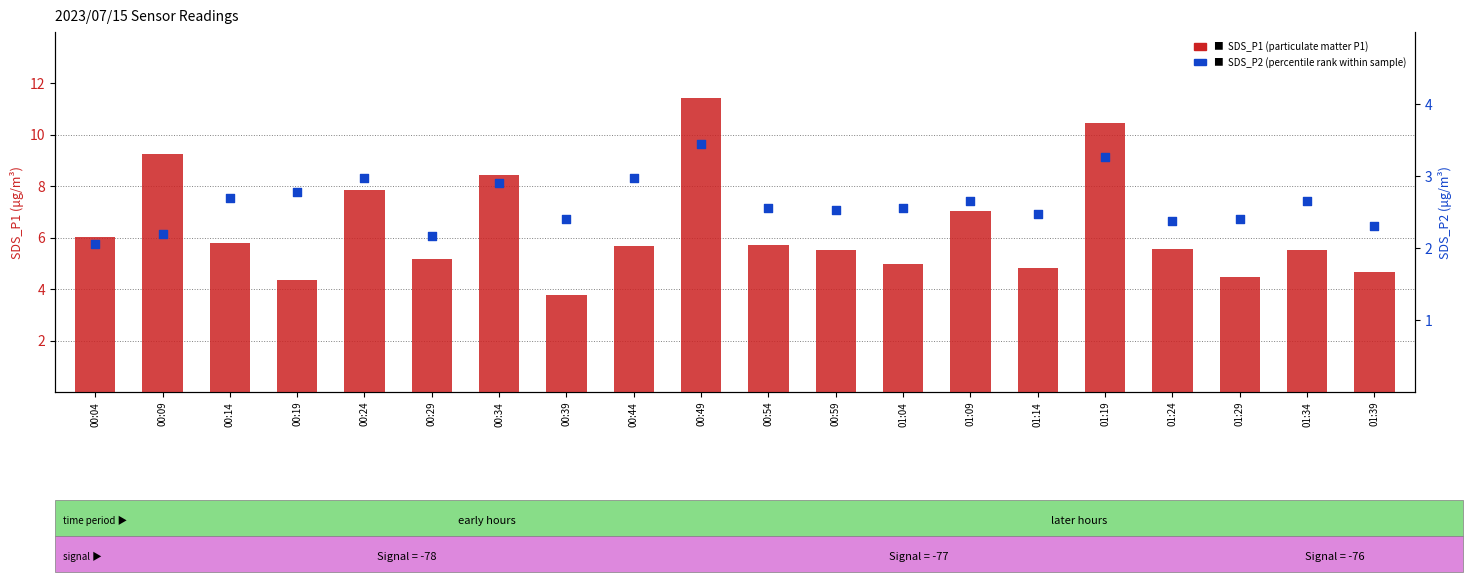

Which series contains the lowest Y value?

SDS_P2 (percentile rank within sample)